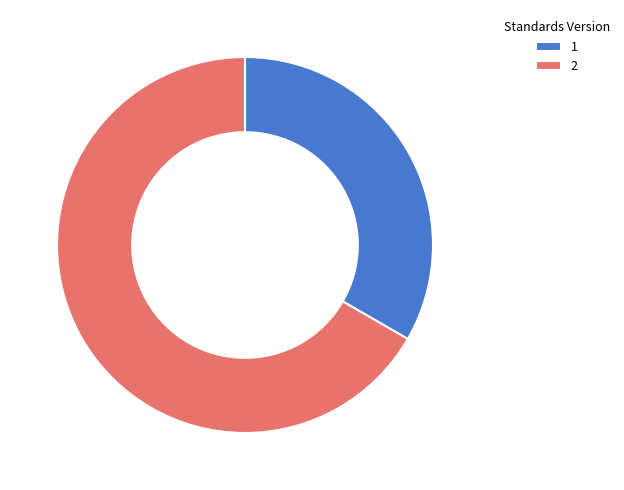

Rank the categories by value from highest to lowest.

2, 1